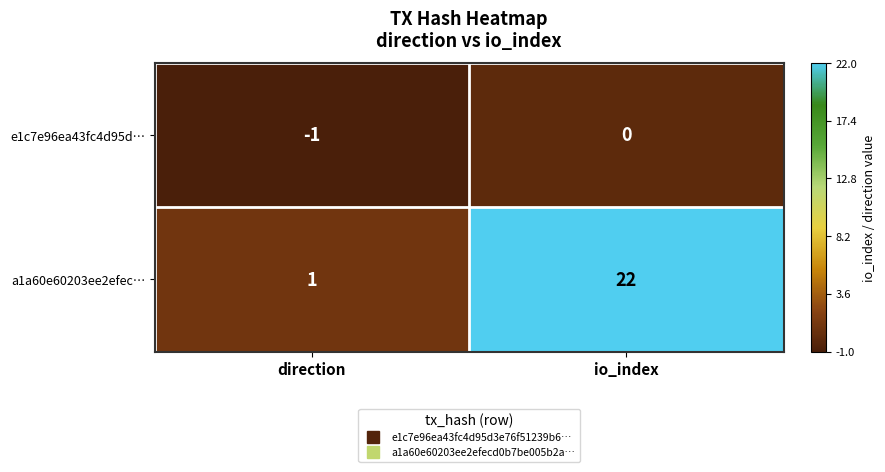

What is the sum of the a1a60e60203ee2efec… values at io_index and direction?

23